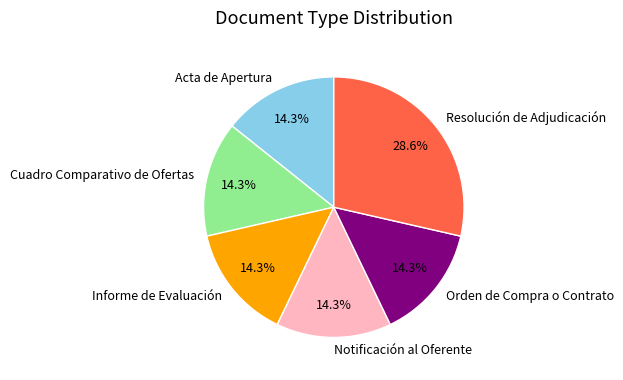

To the nearest percent, what is the average slice percentage?

17%